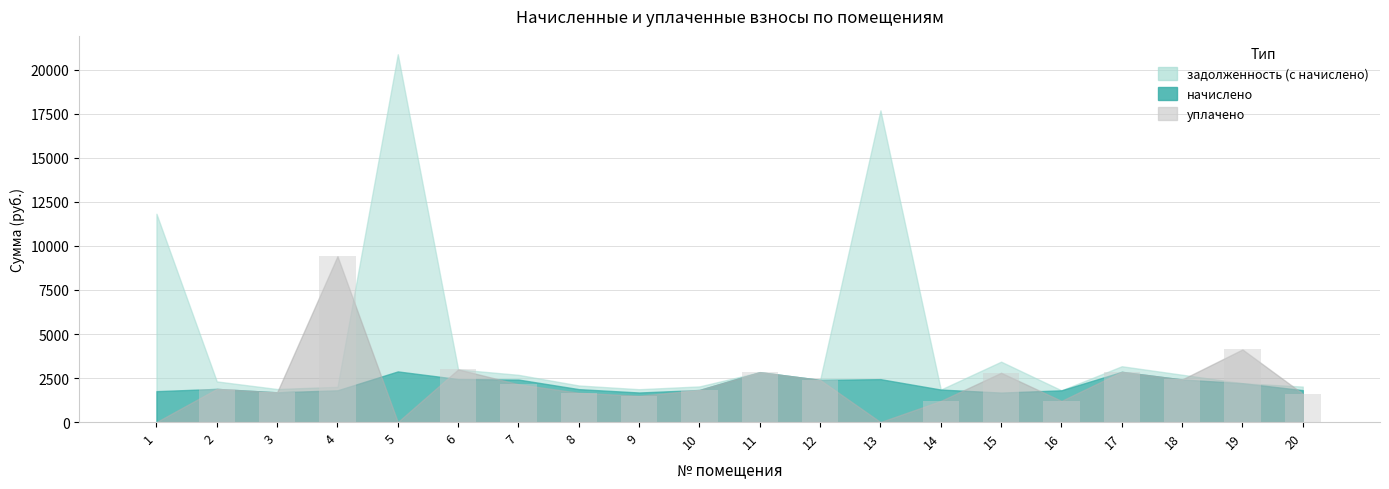

How many data points does each series have?

20